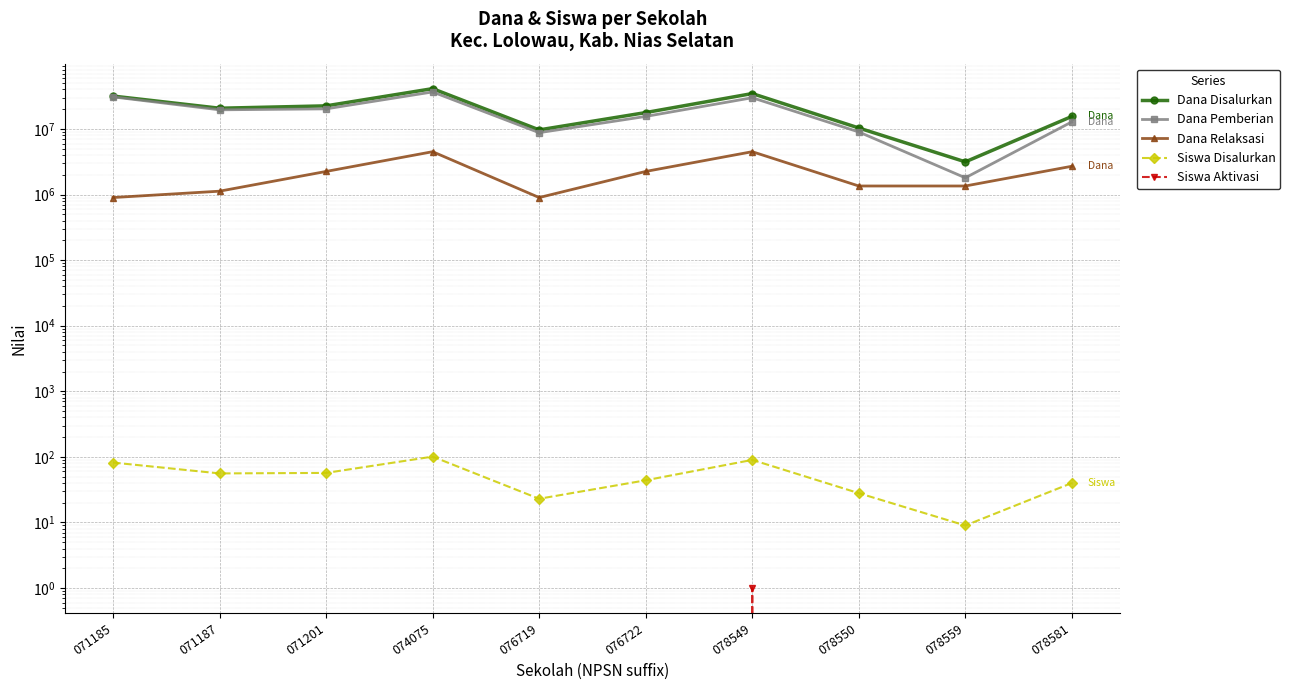

At how many categories does at least one series exceed 4818842?

9